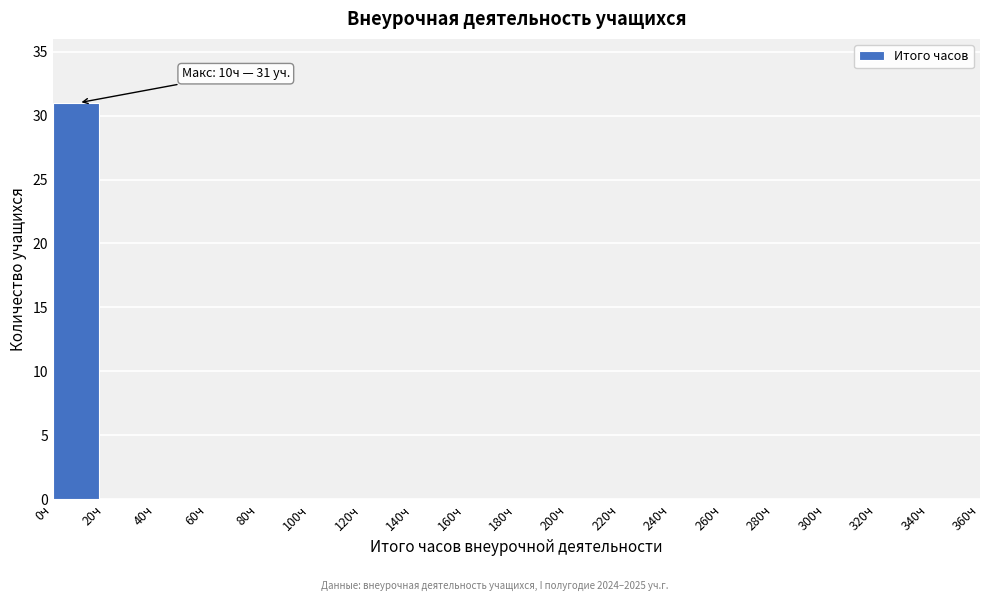

Which range on the x-axis has the tallest bar?

0 to 20